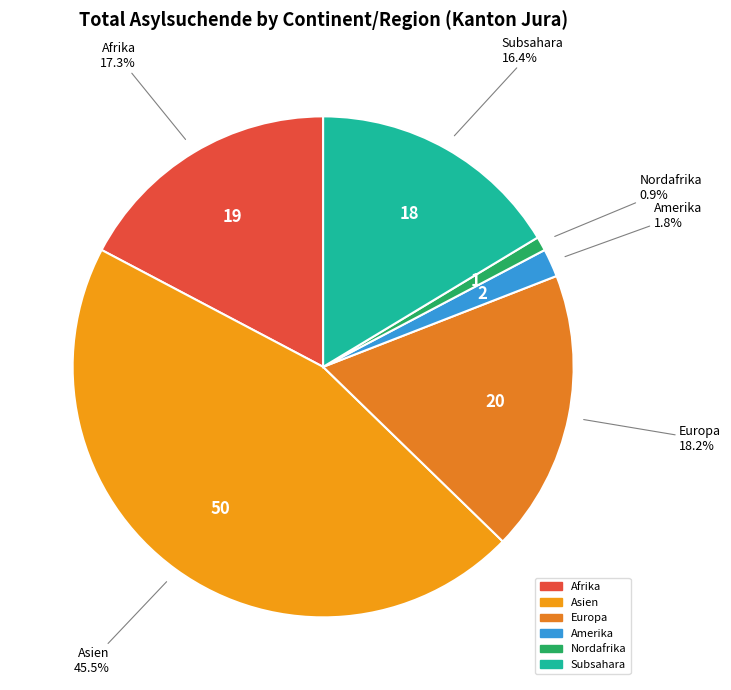

Combined, do Asien and Europa account for over 50%?

Yes